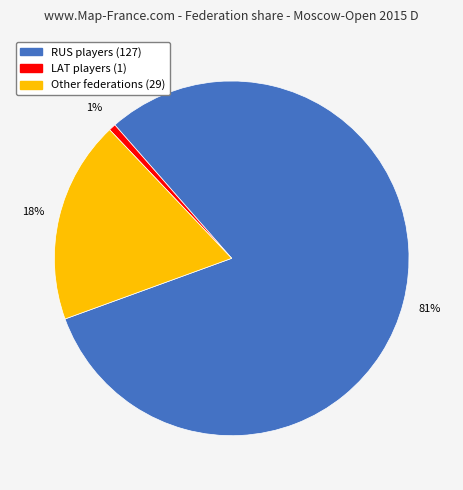

To the nearest percent, what is the difference between the largest and smallest slice percentages?

80%